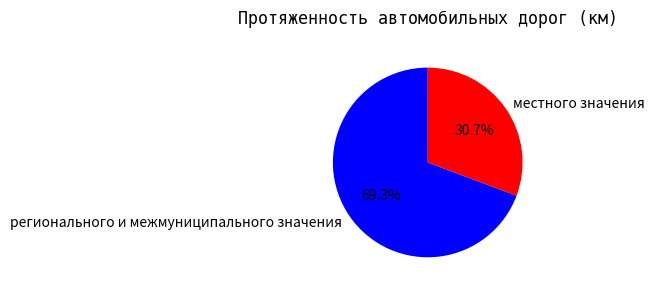

To the nearest percent, what is the average slice percentage?

50%